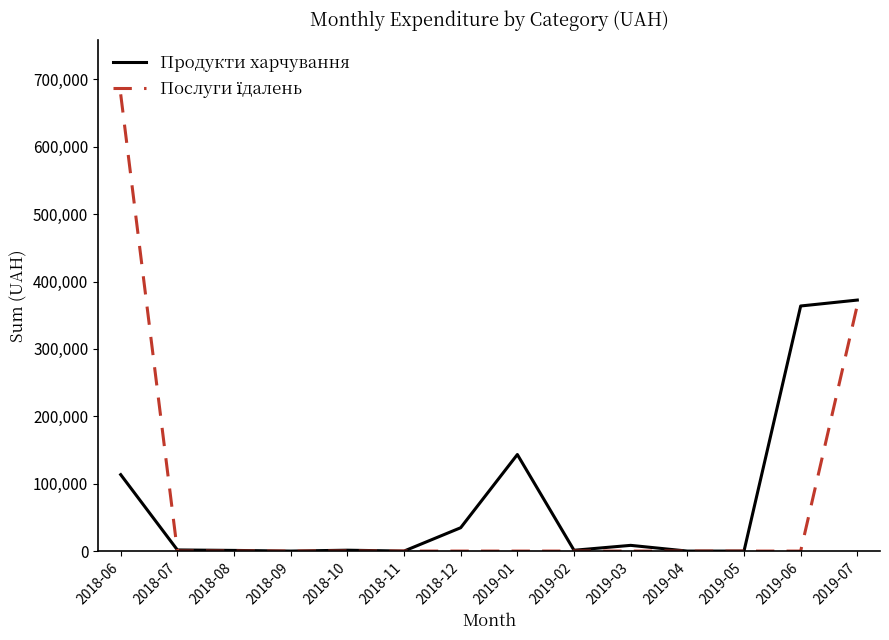

At which label is Продукти харчування closest to 186272?

2019-01